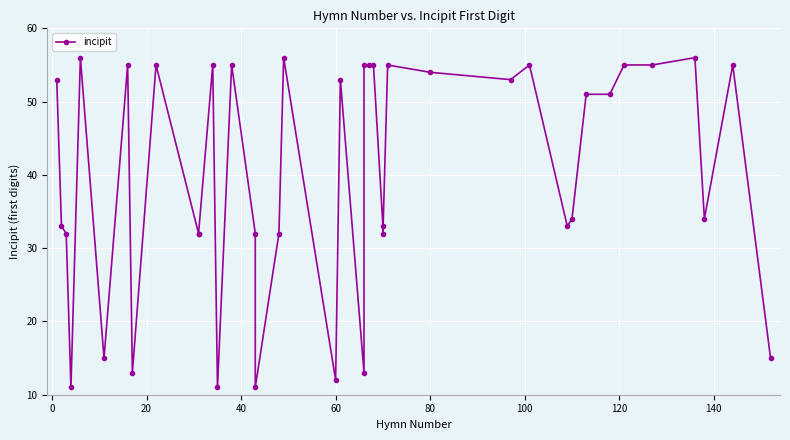

What is the greatest value displayed?

56